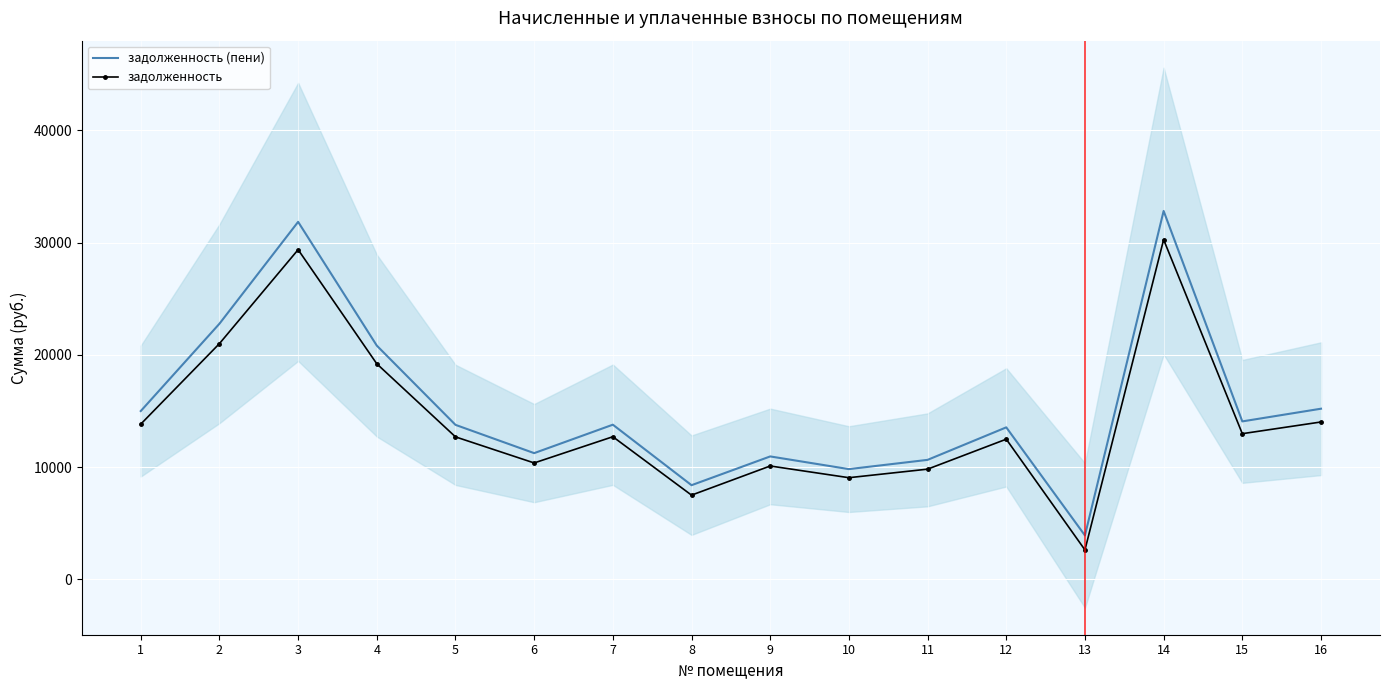

The value of задолженность at 10 is 9052.8. True or false?

True